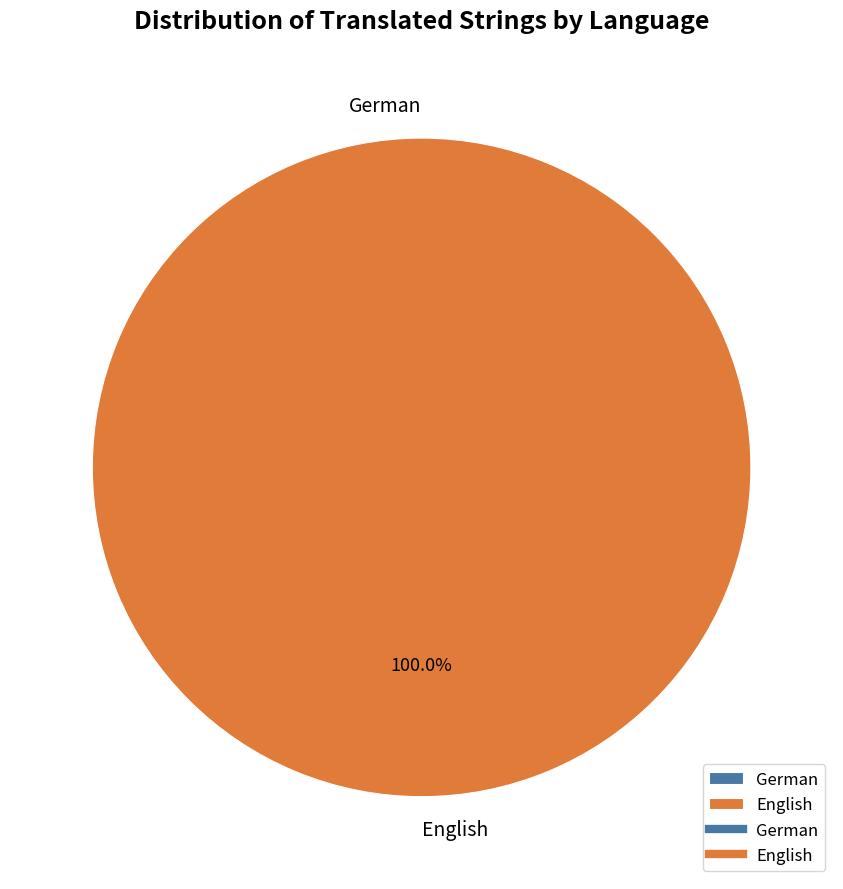

Does any single category account for the majority?

Yes